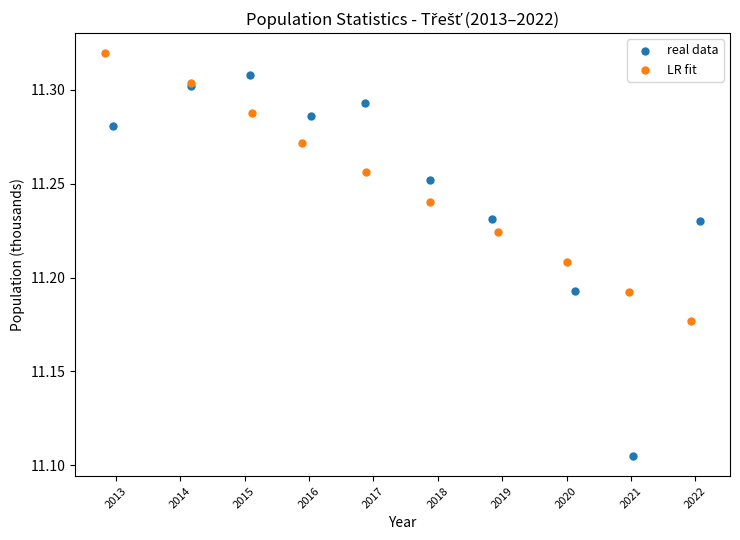

Which series reaches the maximum Y coordinate?

LR fit